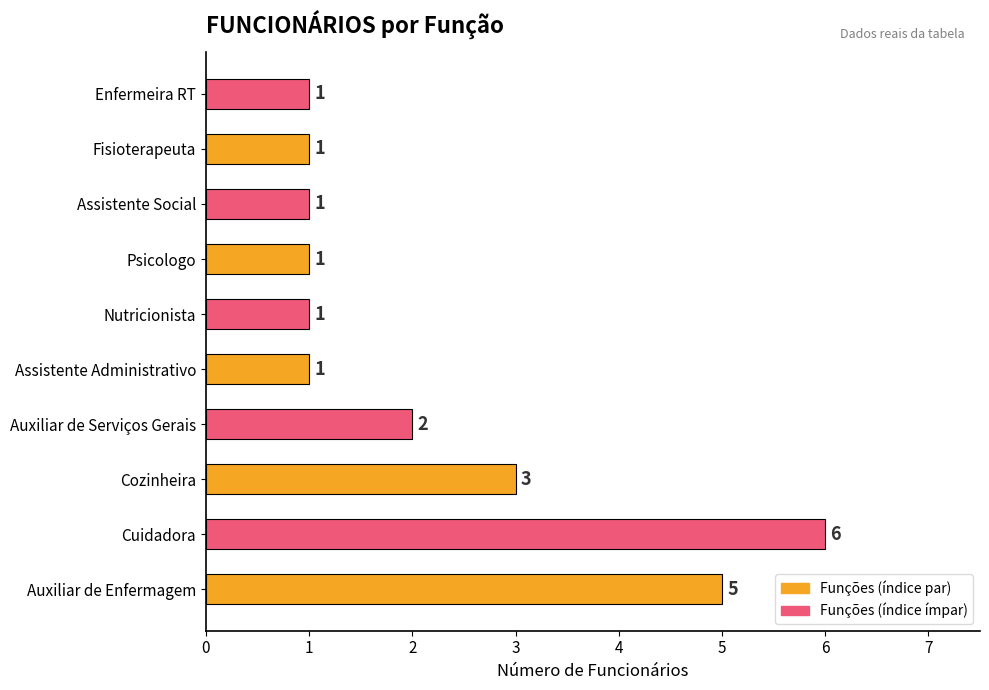

What is the greatest value displayed?

6